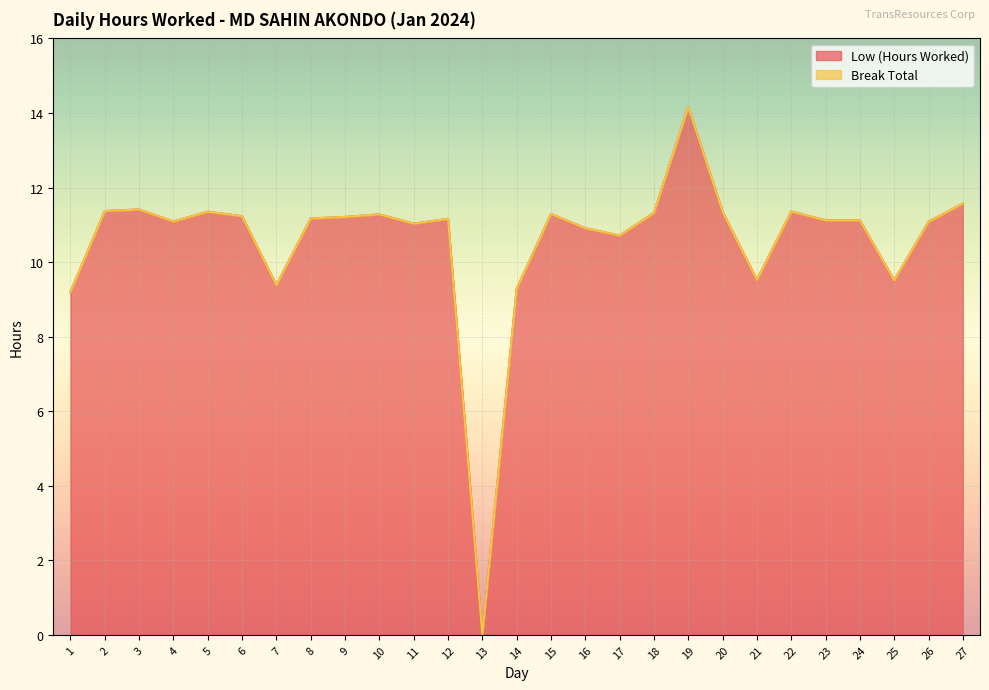

What is the ratio of the value at 6 to the value at 19?

0.8